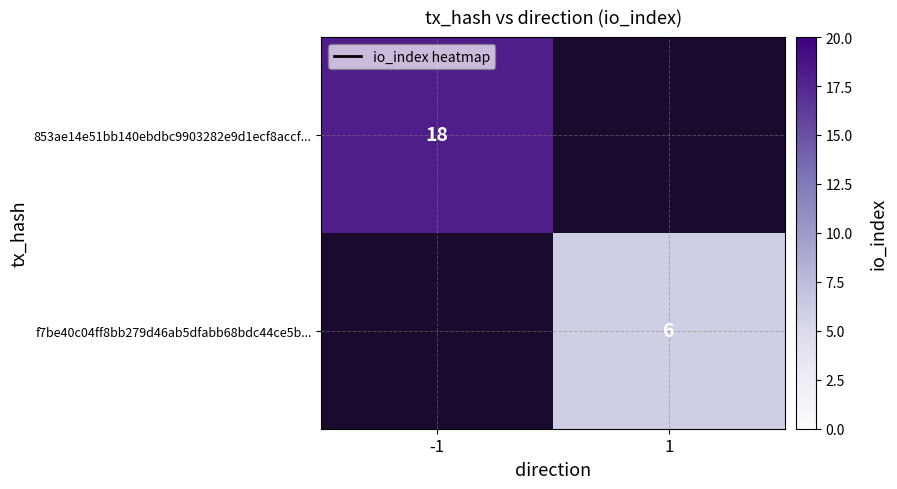

Is it true that 853ae14e51bb140ebdbc9903282e9d1ecf8accf... equals 24 at -1?

False